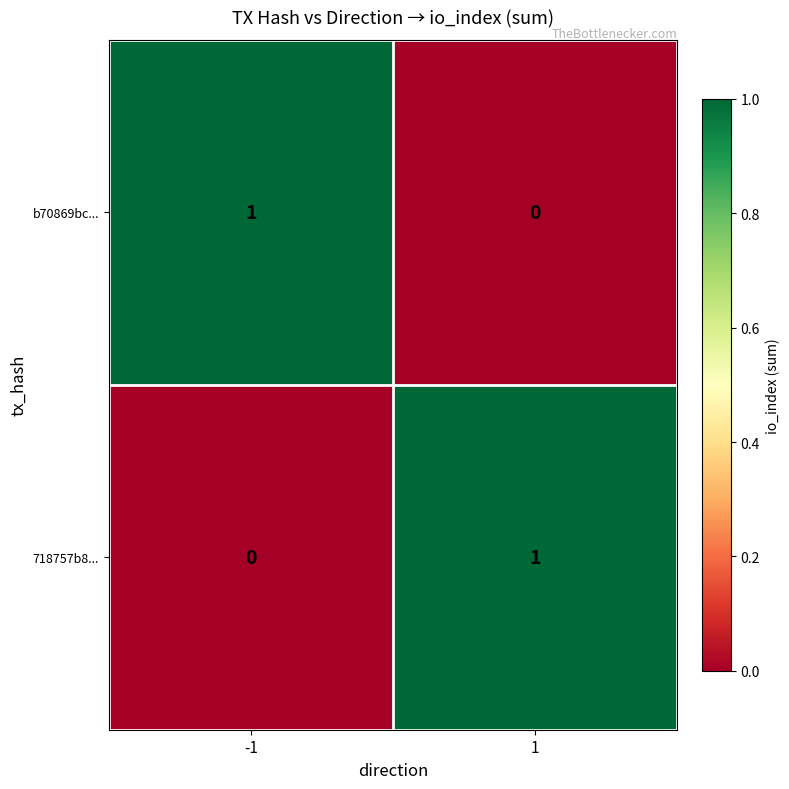

How many positive values does the b70869bc... series have?

1